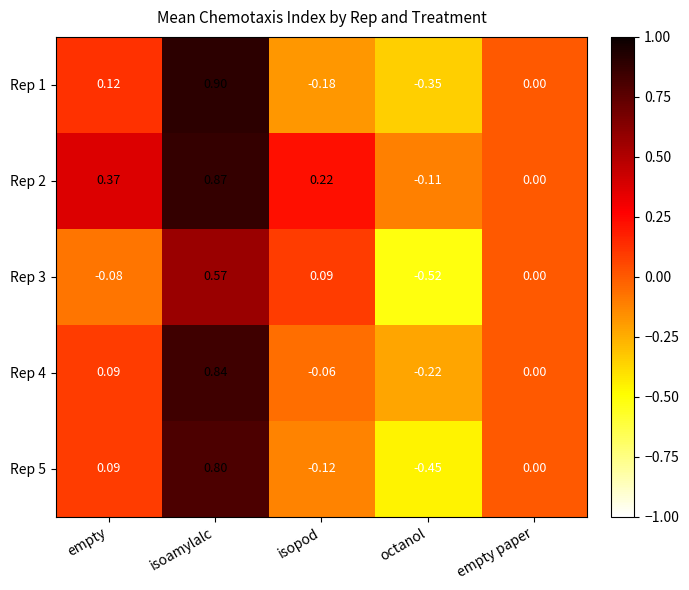

How many categories are shown in the chart?

5